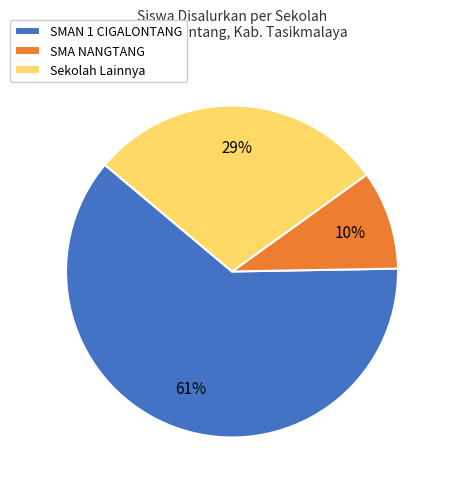

To the nearest percent, what is the average slice percentage?

33%